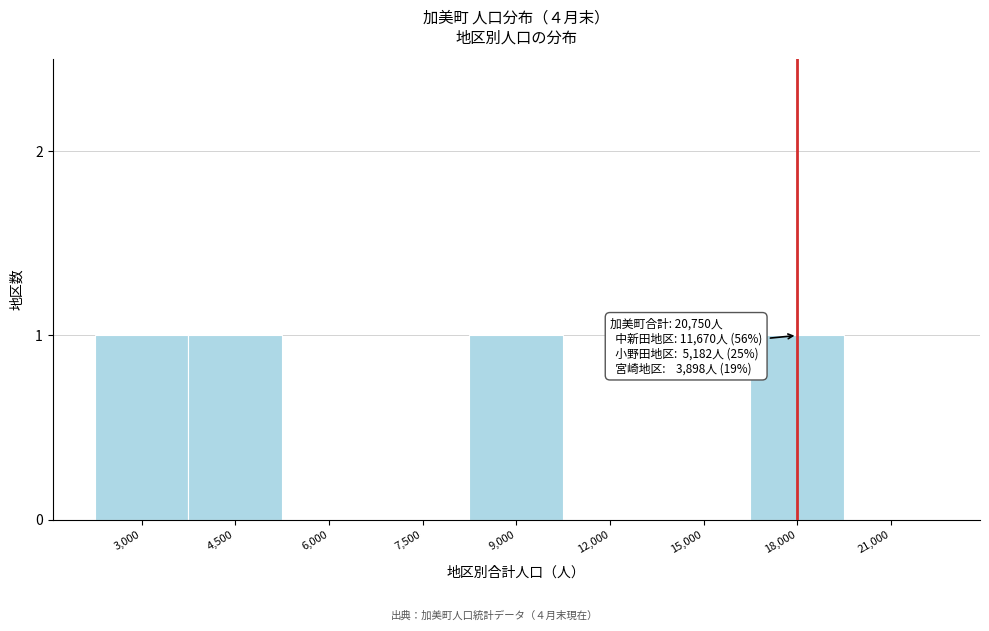

Reading left to right, extract all data points from this chart.

3,000=1	4,500=1	6,000=0	7,500=0	9,000=1	12,000=0	15,000=0	18,000=1	21,000=0